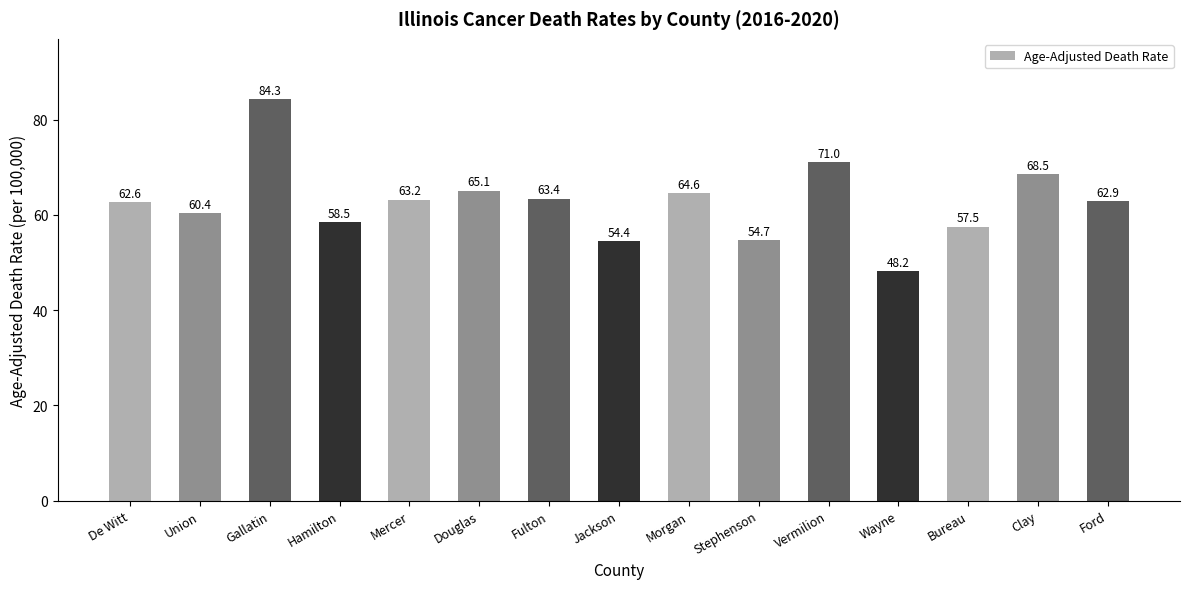

How many data points are less than 62?

6